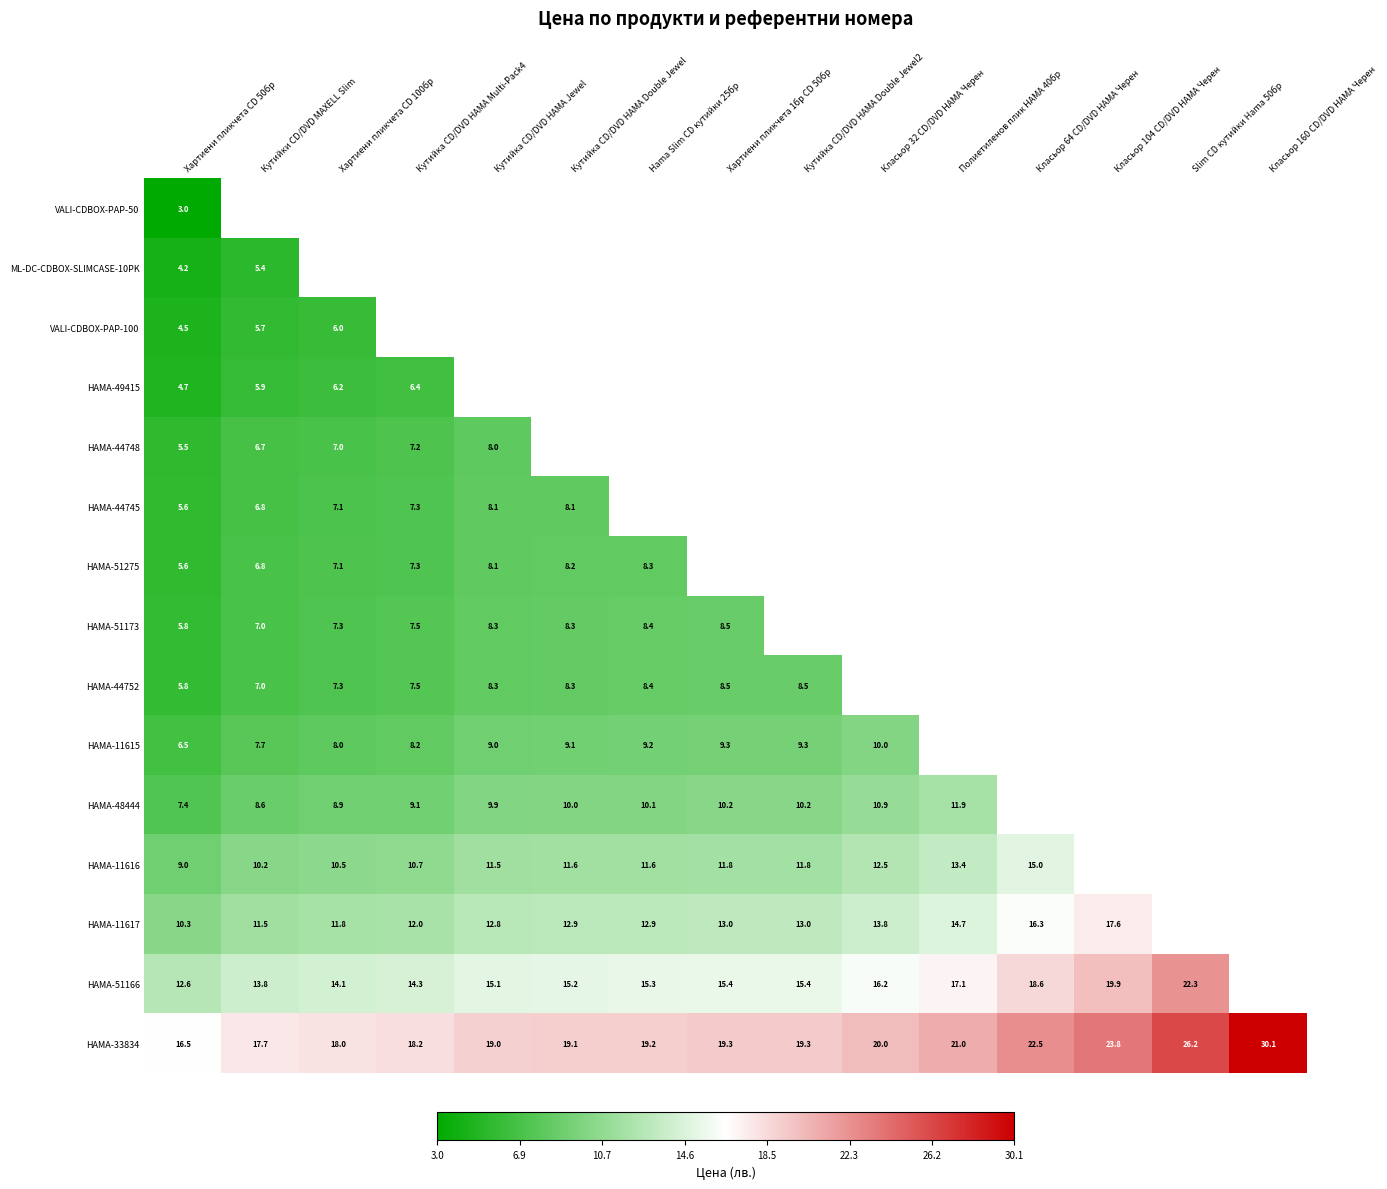

Count the number of categories in the chart.

15